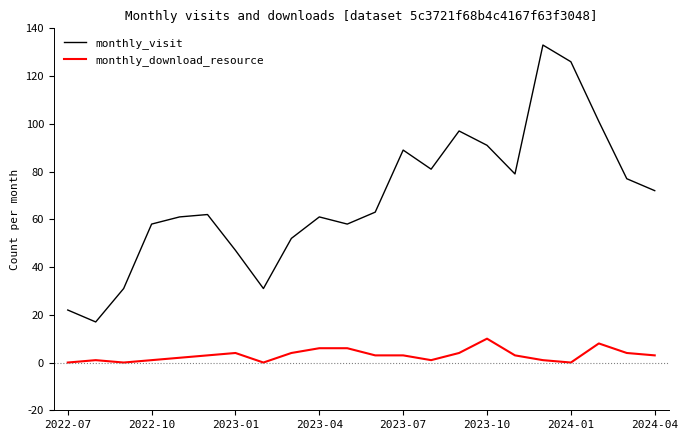

How many distinct data groups are displayed?

2